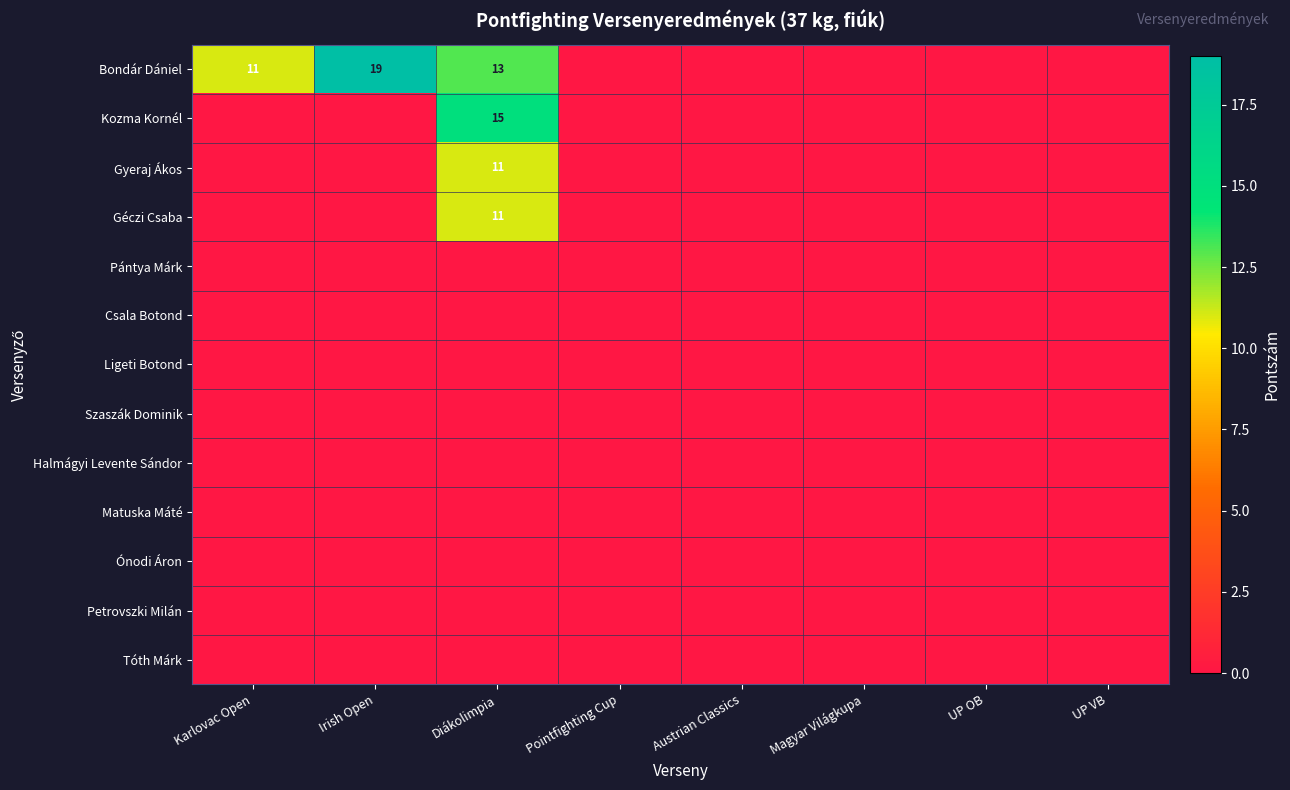

True or false: Bondár Dániel has a value of 11 at Karlovac Open.

True